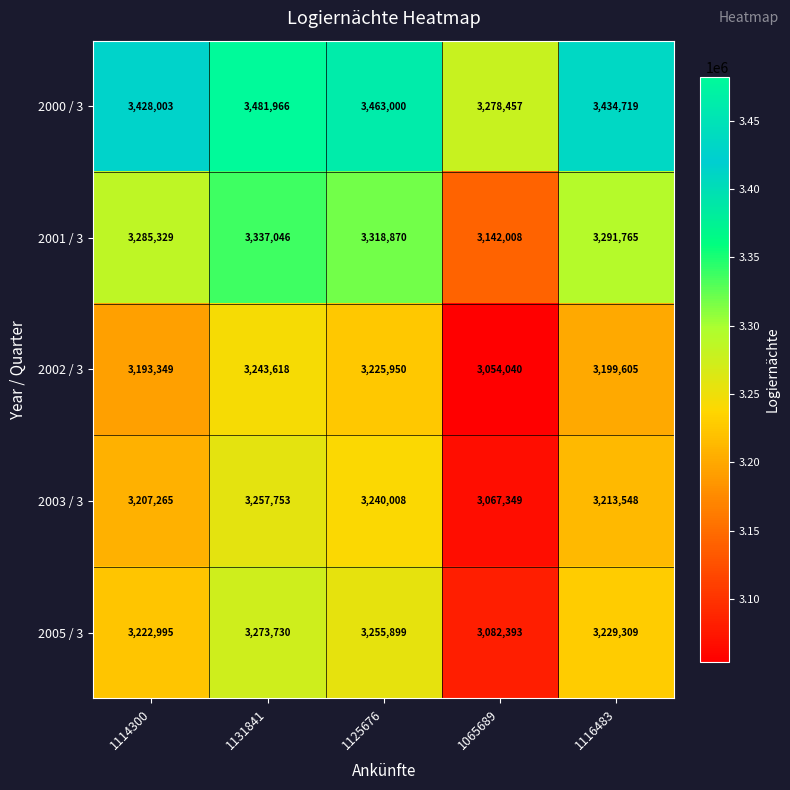

What is the spread (max minus min) of values at 1065689?

224417